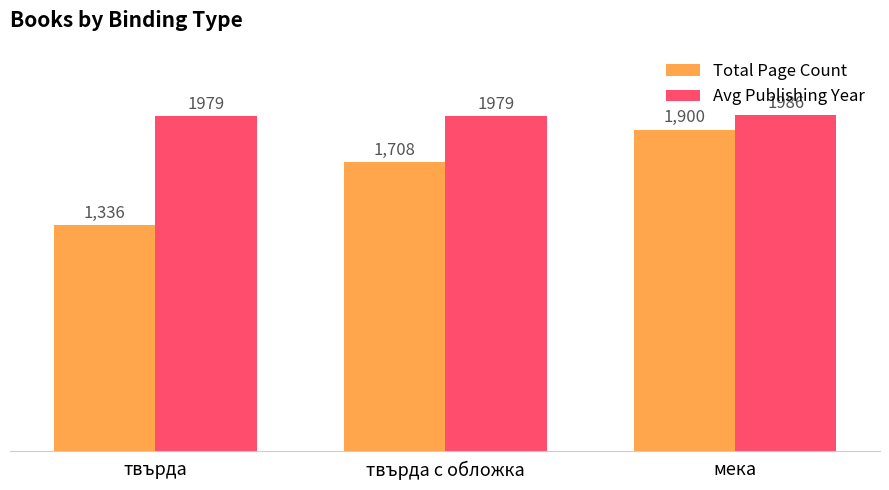

Reading right to left, what are all the values shown in this chart?

Total Page Count: мека=1900	твърда с обложка=1708	твърда=1336
Avg Publishing Year: мека=1986	твърда с обложка=1979	твърда=1979